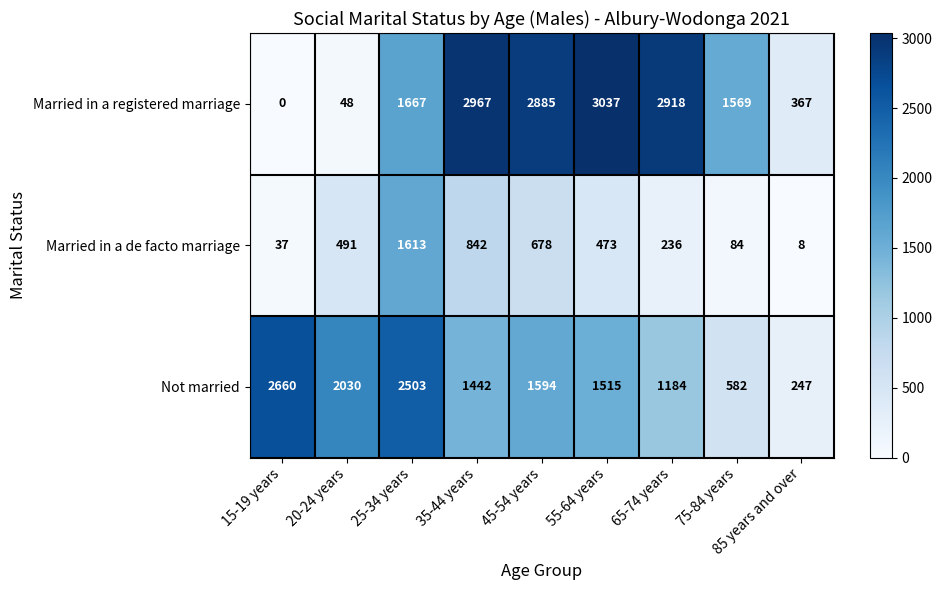

List the series in order of their peak value, highest first.

Married in a registered marriage, Not married, Married in a de facto marriage